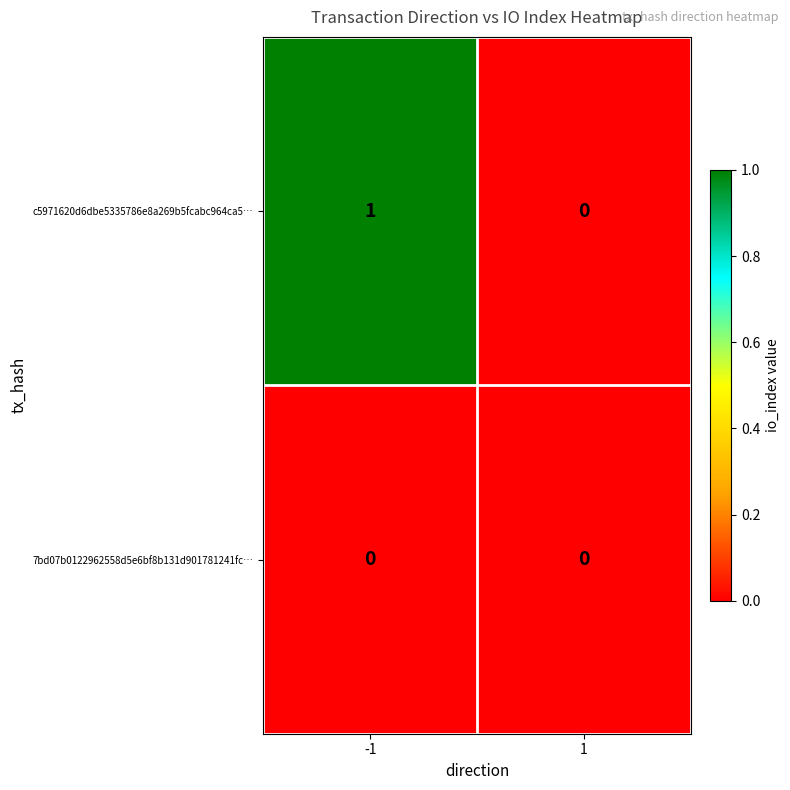

The value of c5971620d6dbe5335786e8a269b5fcabc964ca5… at 1 is -1. True or false?

False